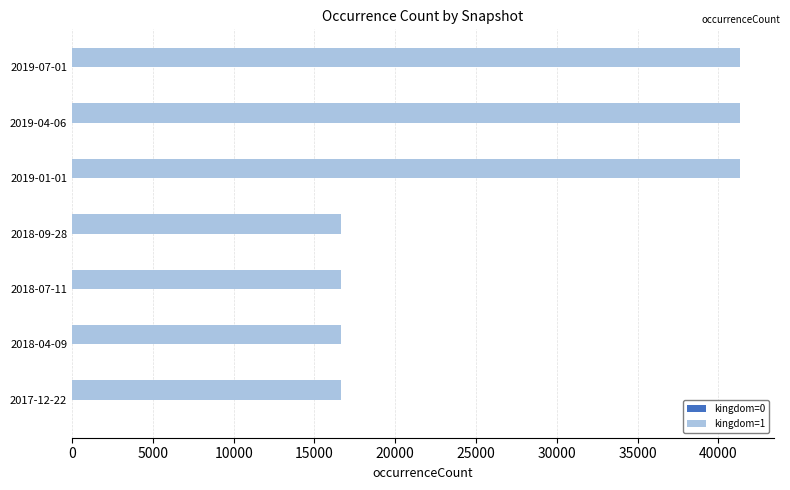

Which series has the largest total across all categories?

kingdom=1